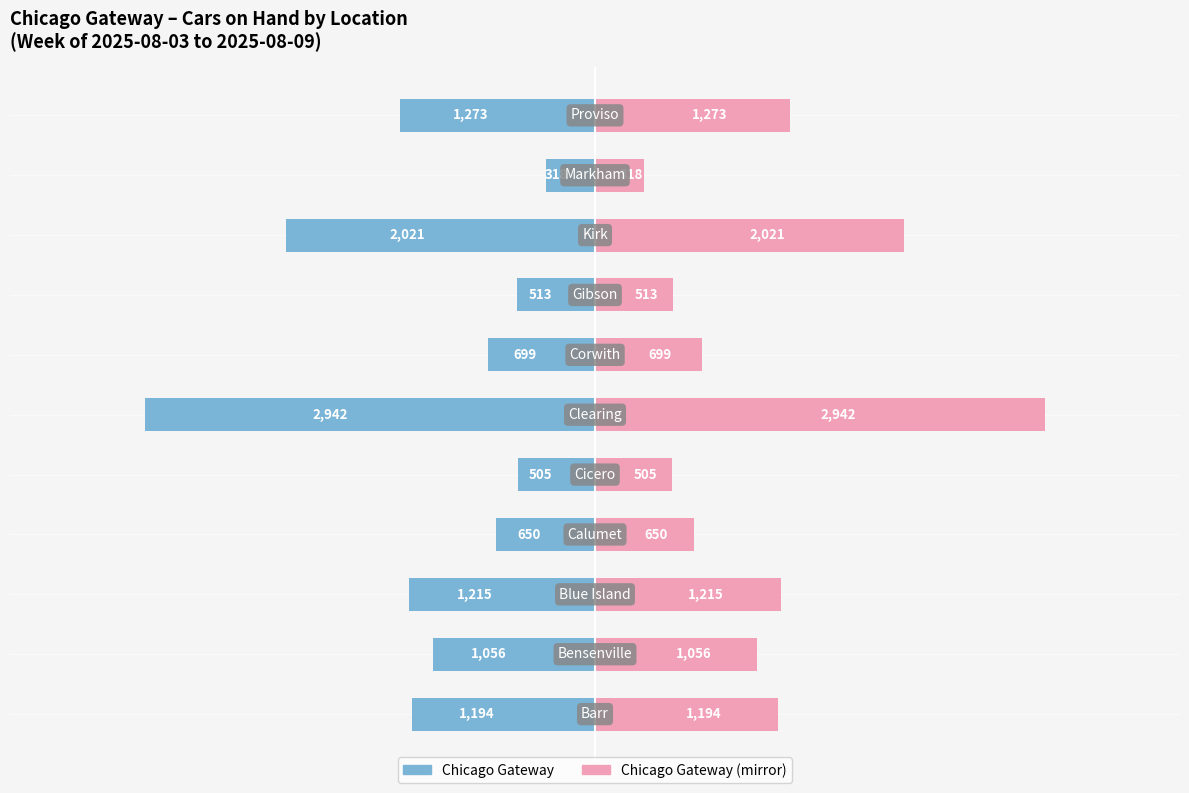

How many groups of bars are there?

11